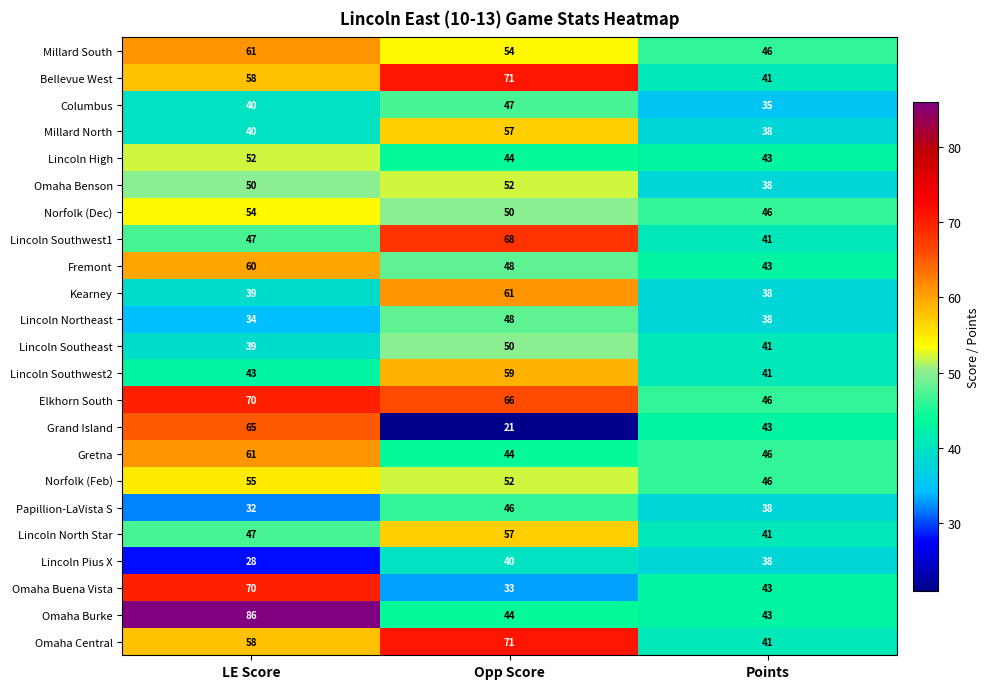

What is the minimum value for Omaha Burke?

43